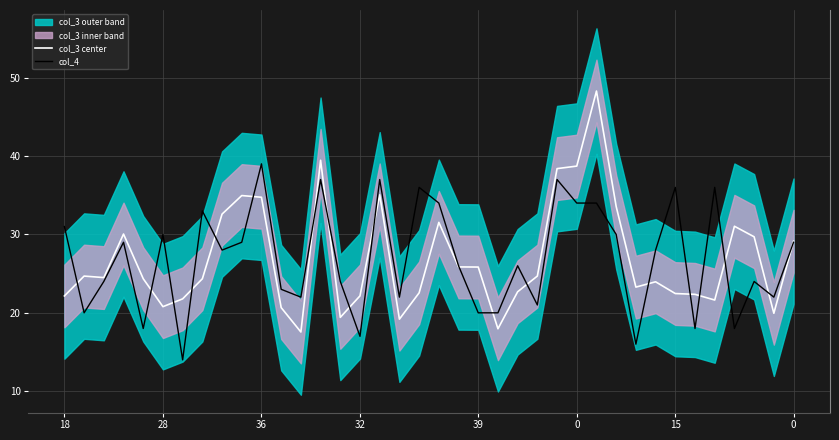

True or false: col_4 has a value of 31.0 at 18.

True